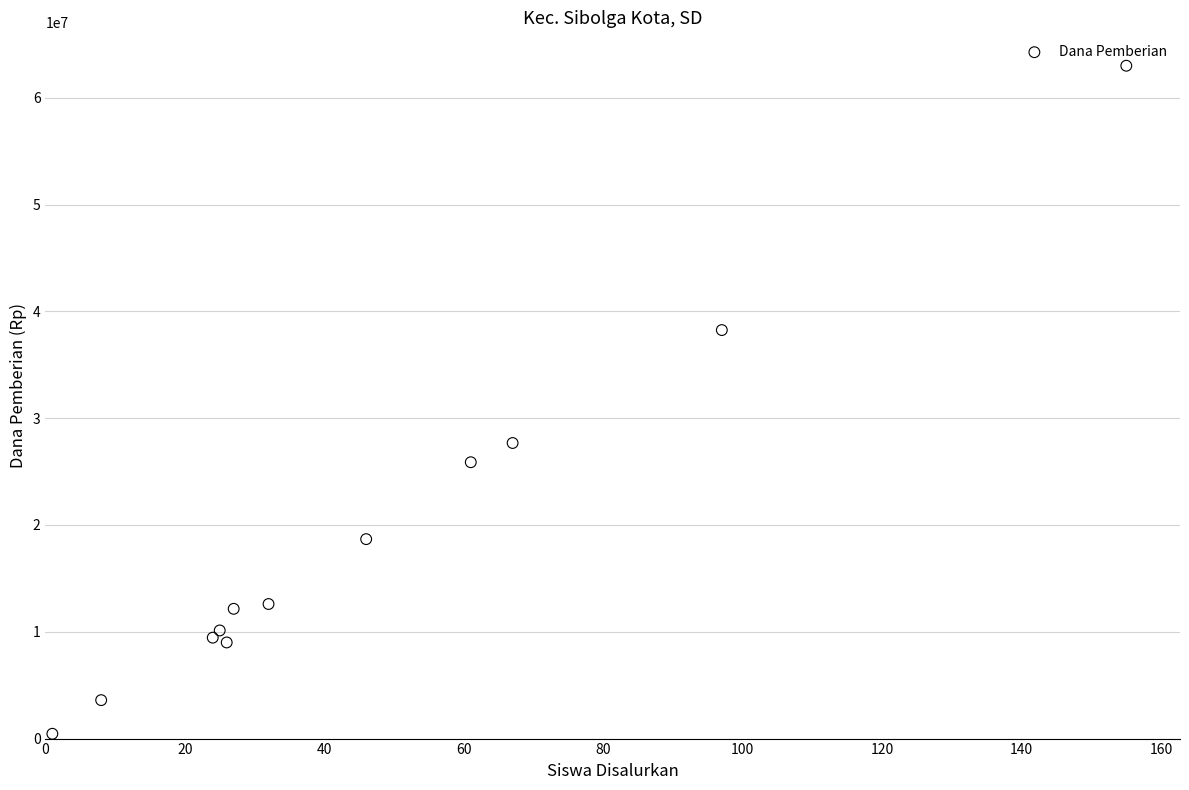

What is the range of X values (max minus min)?

154